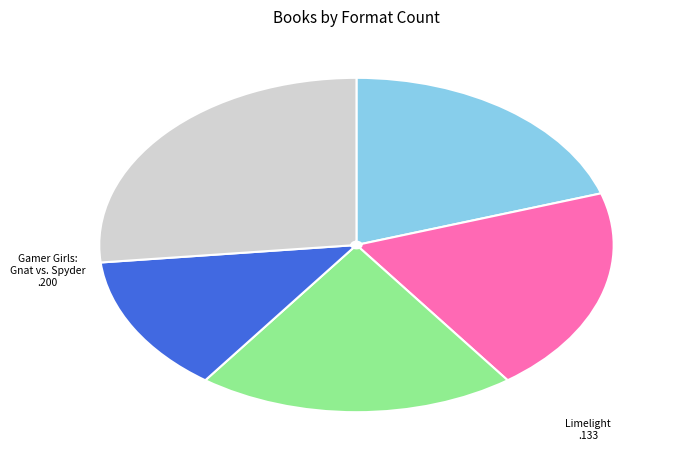

Do Gamer Girls: Out of Control and Misadventures of Max Crumbly 2 together represent more than half of the pie?

No